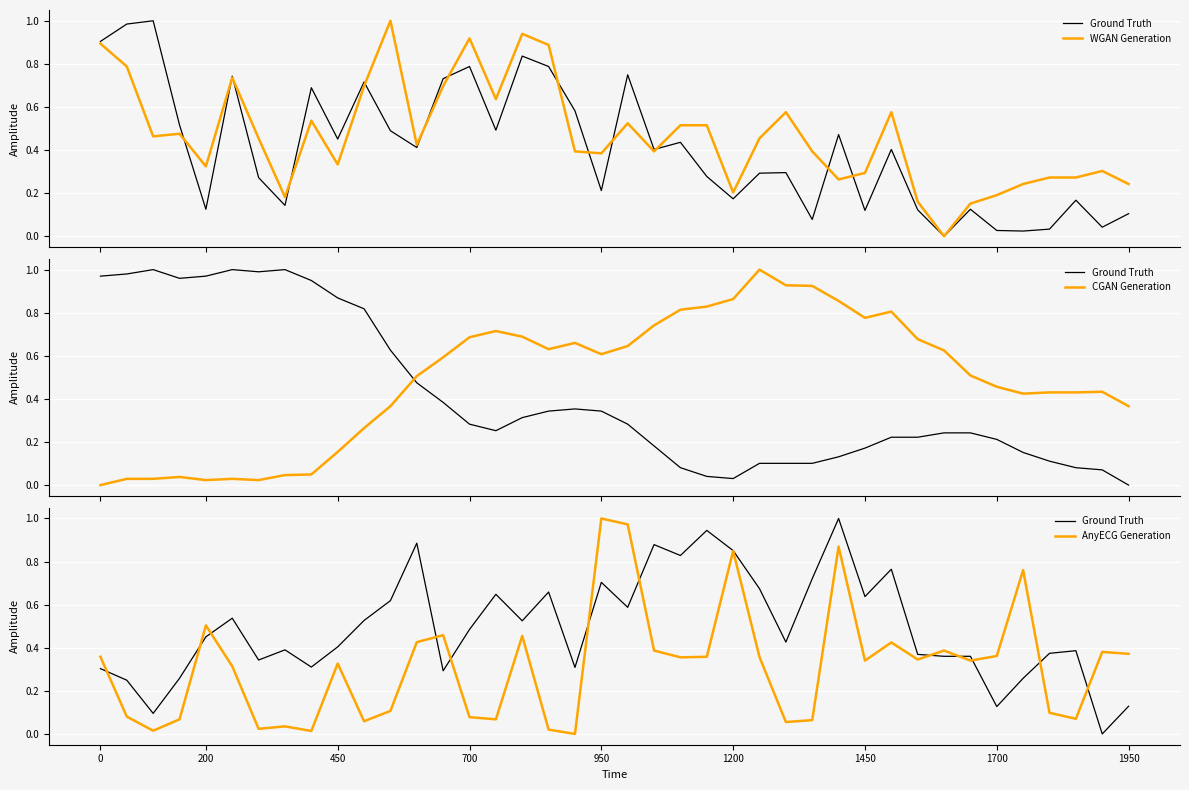

Which series has the largest total across all categories?

CGAN Generation